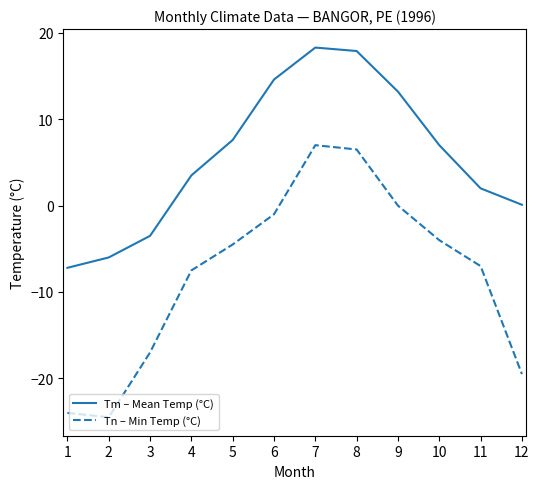

What is the minimum value for Tn – Min Temp (°C)?

-24.5